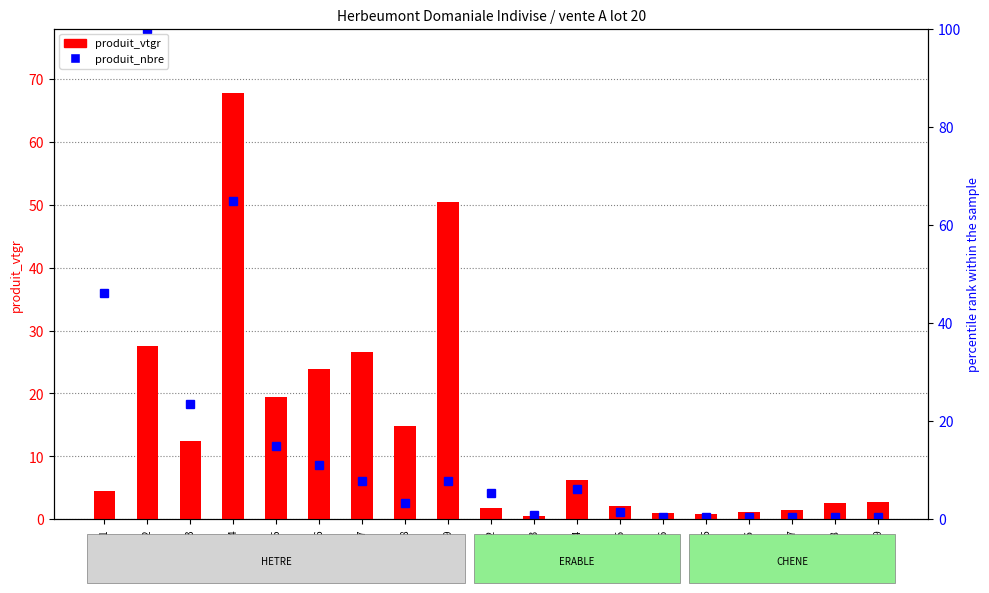

How many data points are above 4?

10